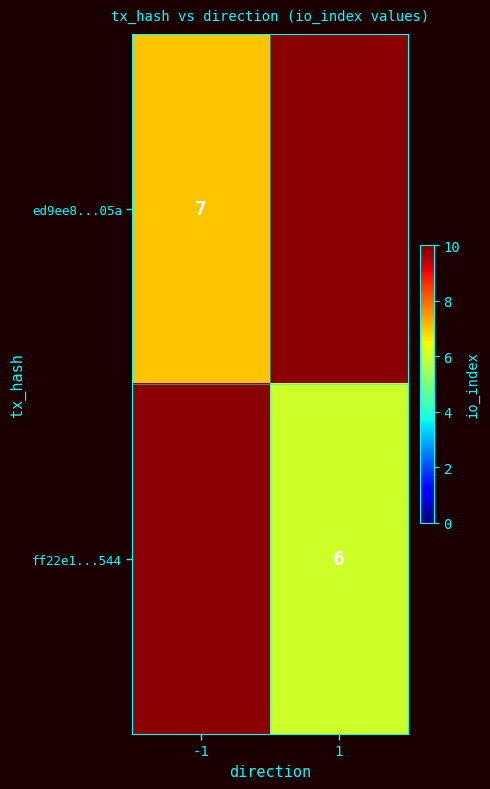

Count the number of data series in this chart.

2